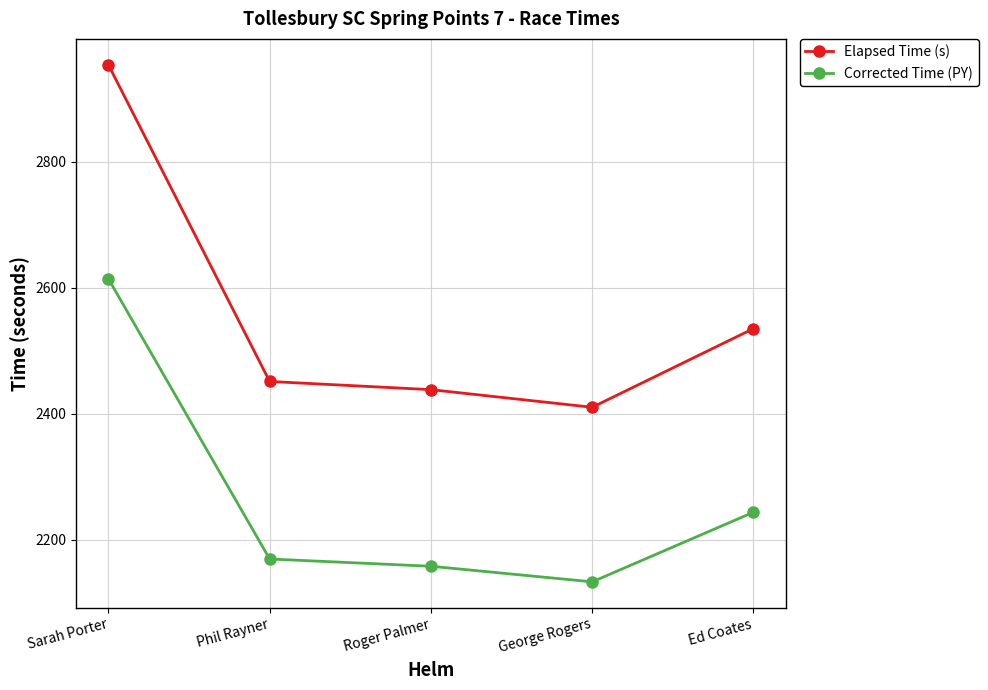

Where is the first local minimum for Elapsed Time (s)?

George Rogers